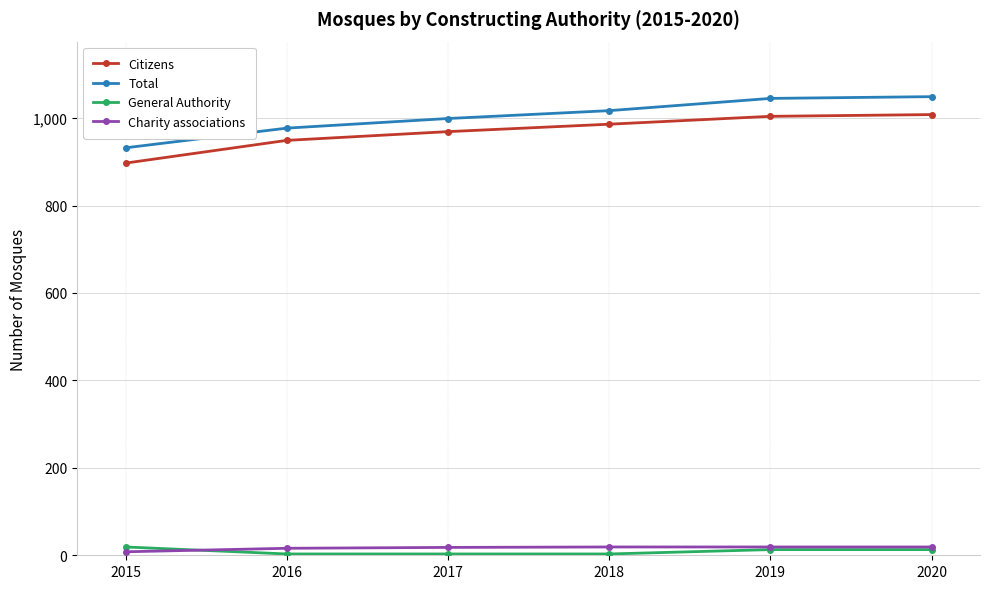

True or false: Total has more than 2 points higher than both neighbors.

False